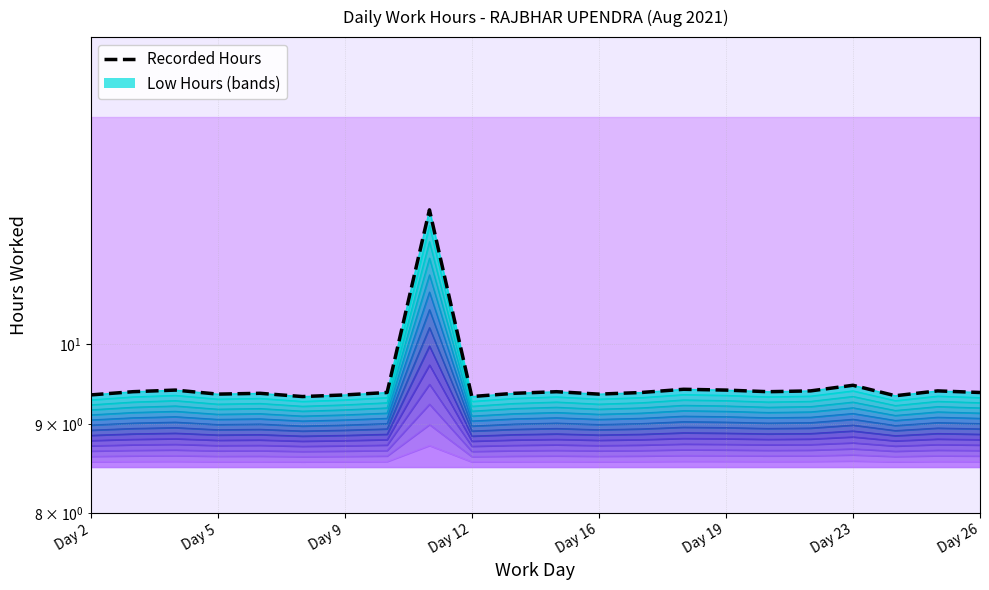

What is the difference between the values at Day 2 and Day 9?

0.1